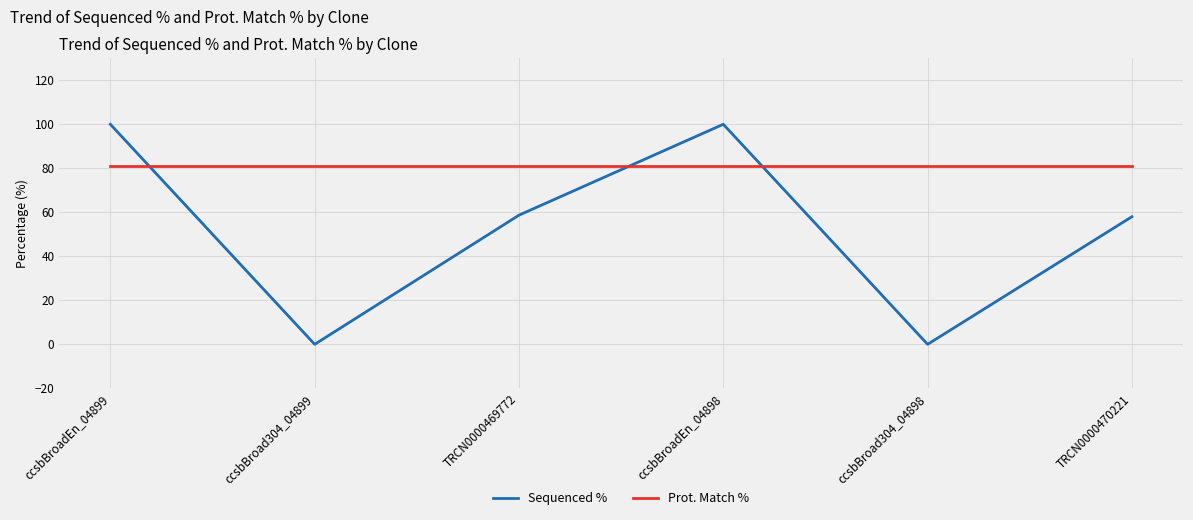

What is the maximum value shown in the chart?

100.0